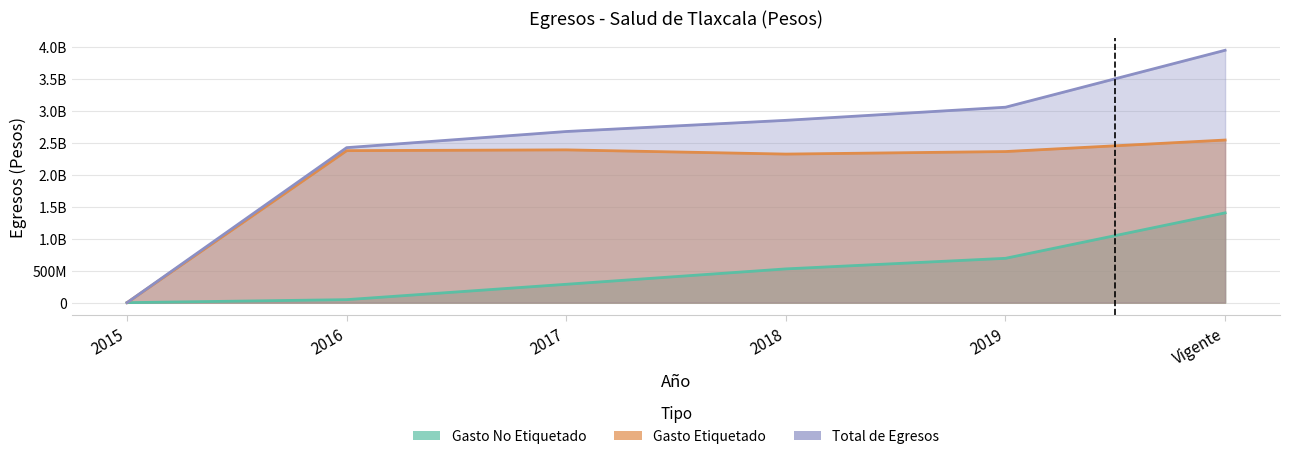

At how many categories does at least one series exceed 2735441268?

3